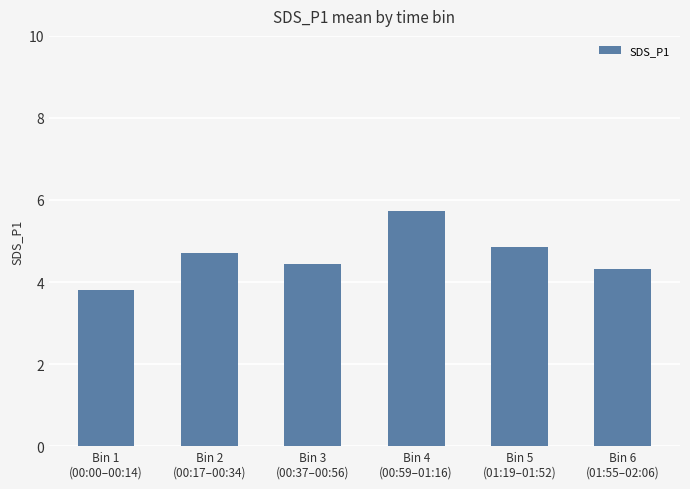

What is the smallest value displayed?

3.8